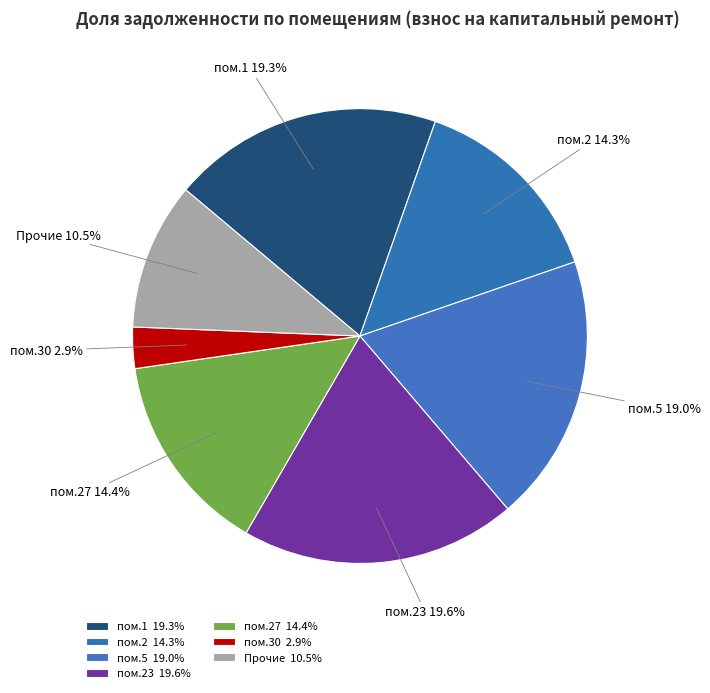

Between пом.23 and пом.27, which is larger?

пом.23